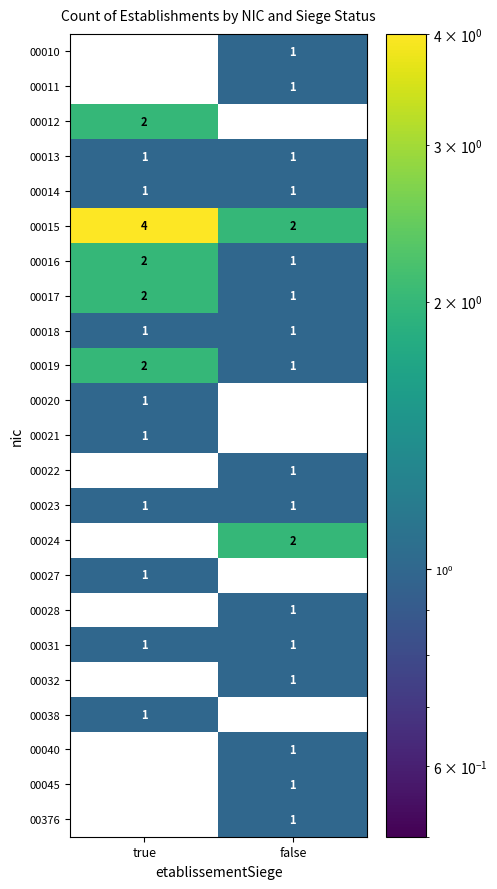

What is the maximum value for 00015?

4